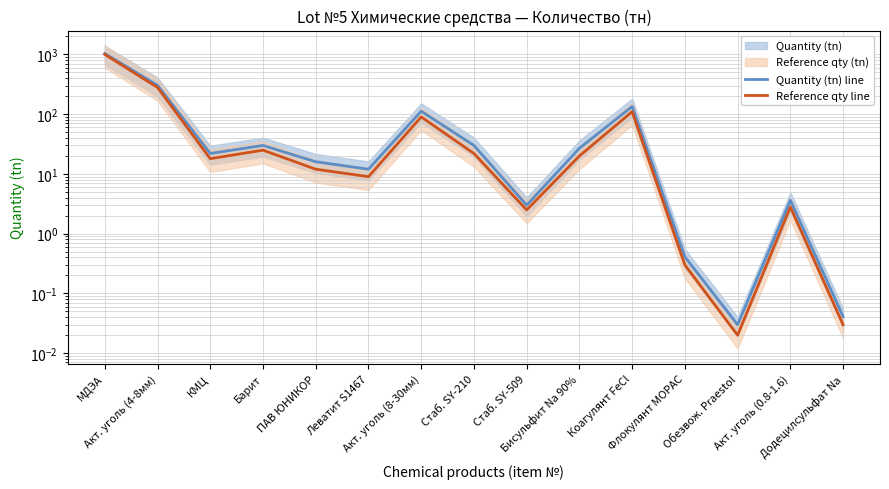

How many lines are shown in the chart?

2